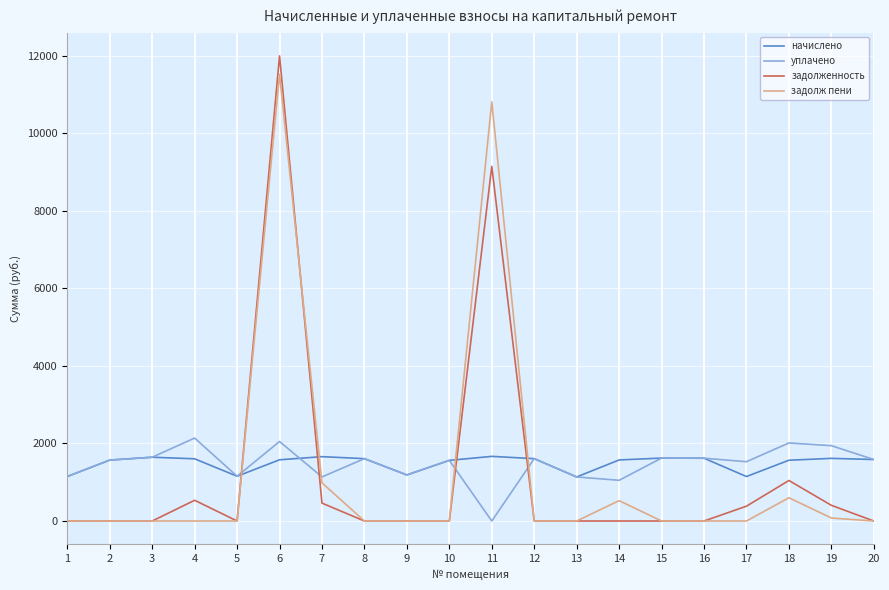

Which series has the largest range (max minus min)?

задолженность